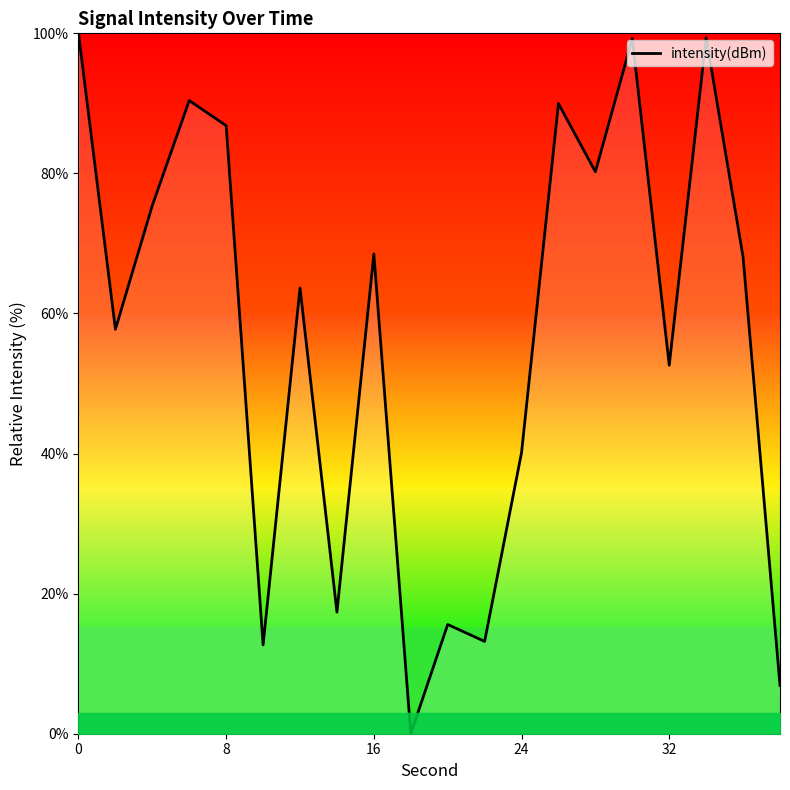

What is the average value?

56.9